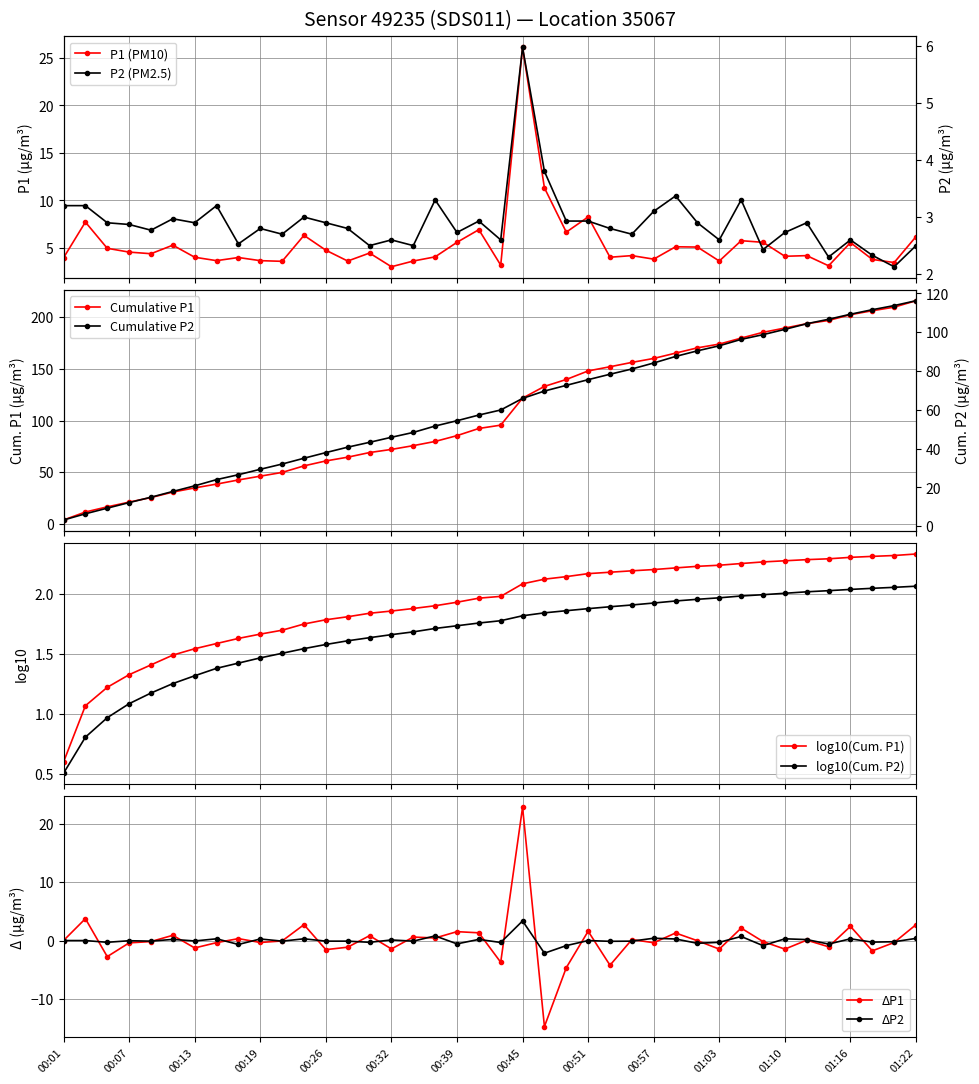

True or false: P1 and P2 intersect in this chart.

False